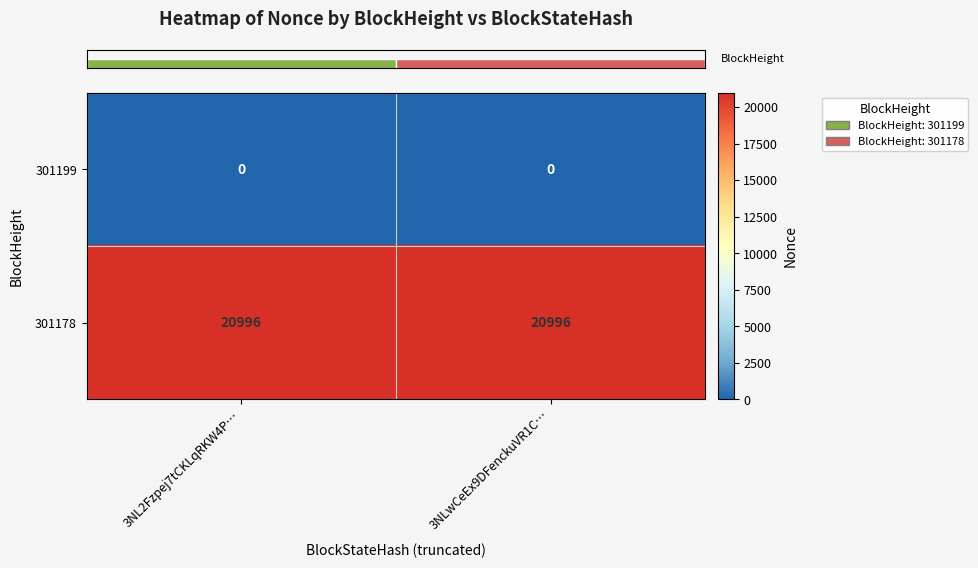

Reading left to right, list all the values displayed in this chart.

301199: 0	0
301178: 20996	20996